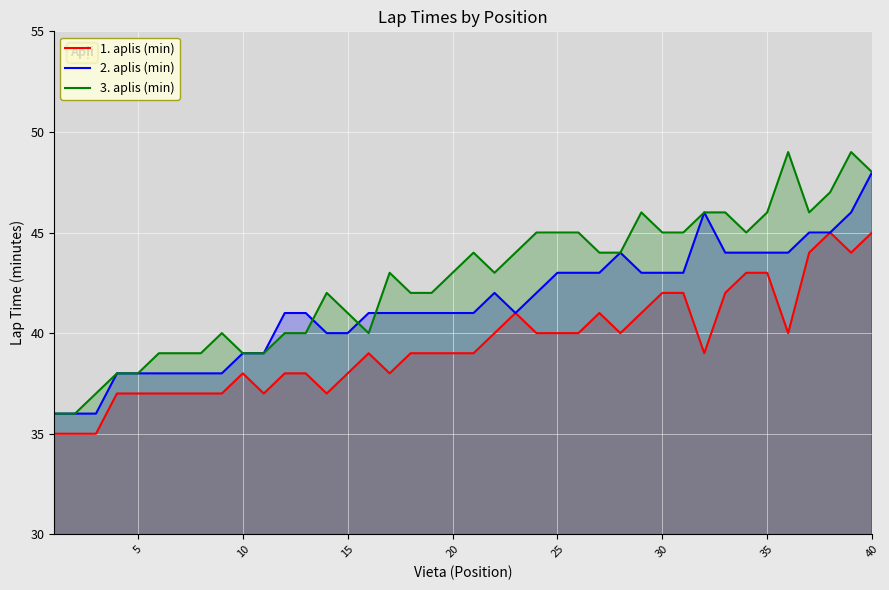

Rank the series at 35 from lowest to highest value.

1. aplis (min), 2. aplis (min), 3. aplis (min)